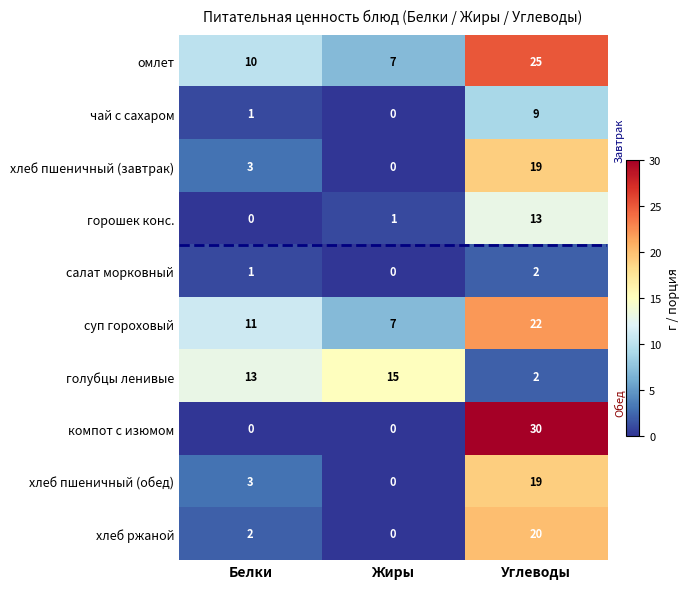

How many distinct data groups are displayed?

10